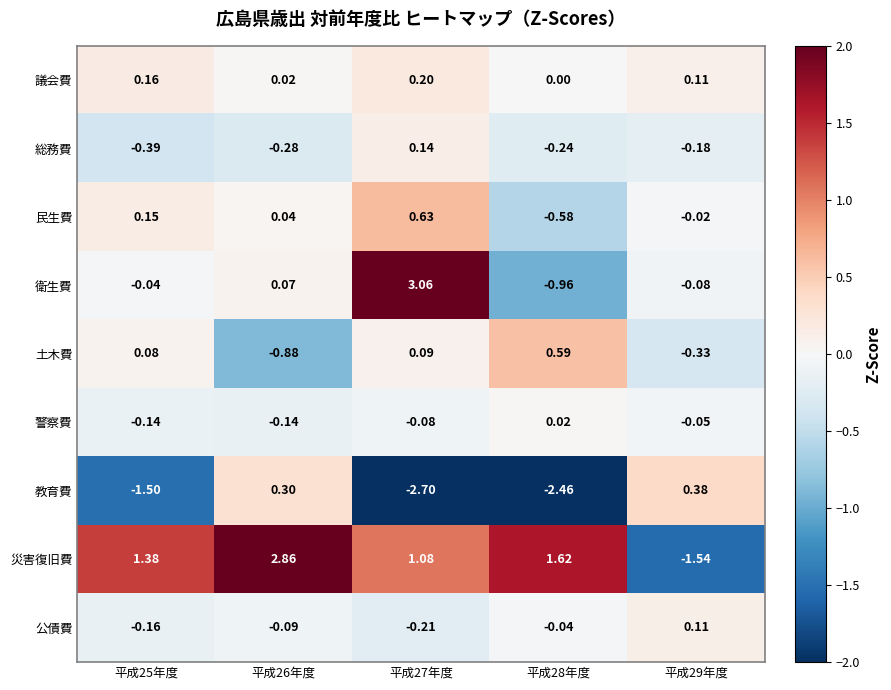

Between 平成25年度 and 平成27年度, which series saw the biggest shift?

衛生費